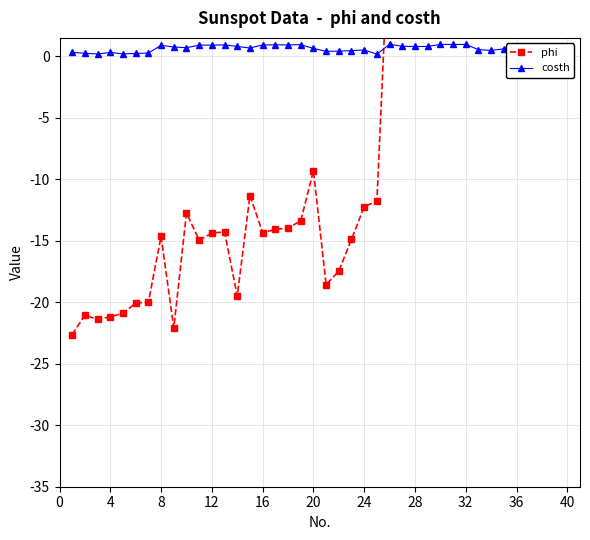

What is the value of the costh point at the 18th from the left?

0.9